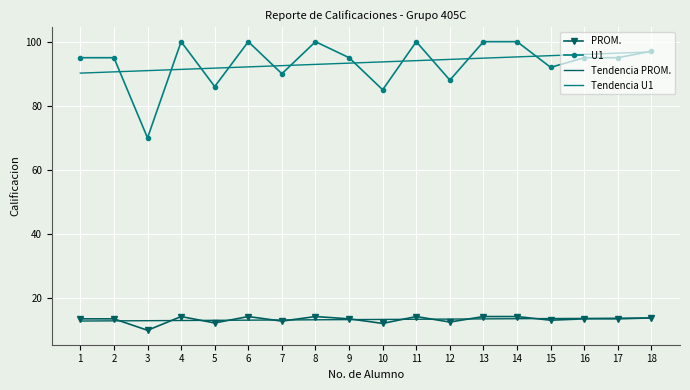

What is the approximate value of Tendencia PROM. at 14?

13.6